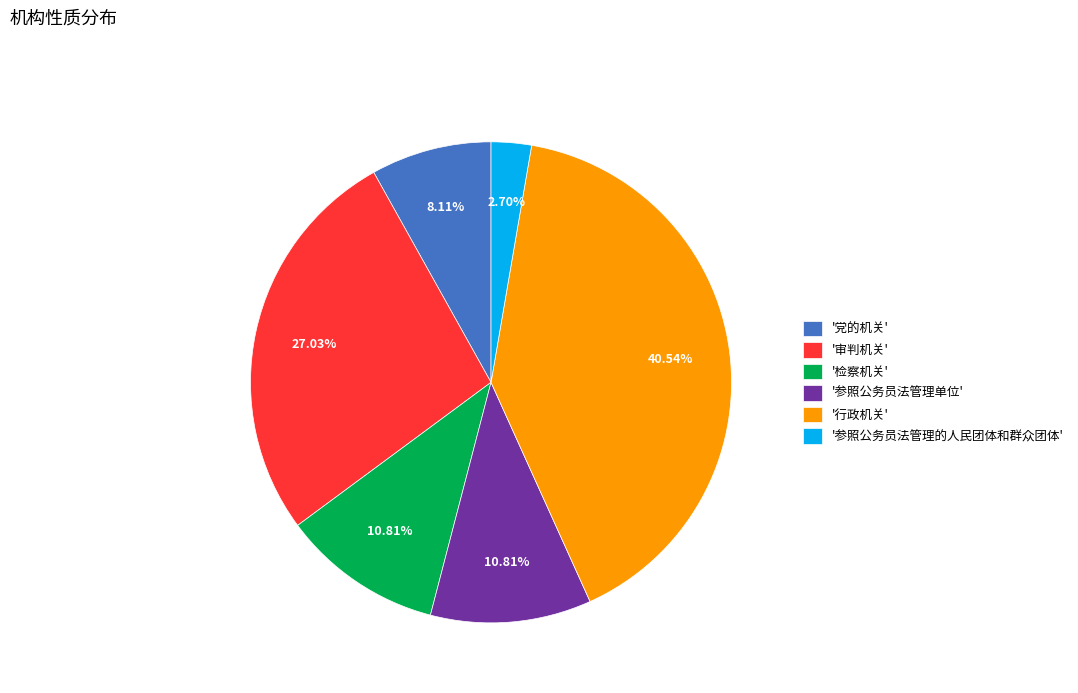

Which has a higher value, '党的机关' or '参照公务员法管理单位'?

'参照公务员法管理单位'